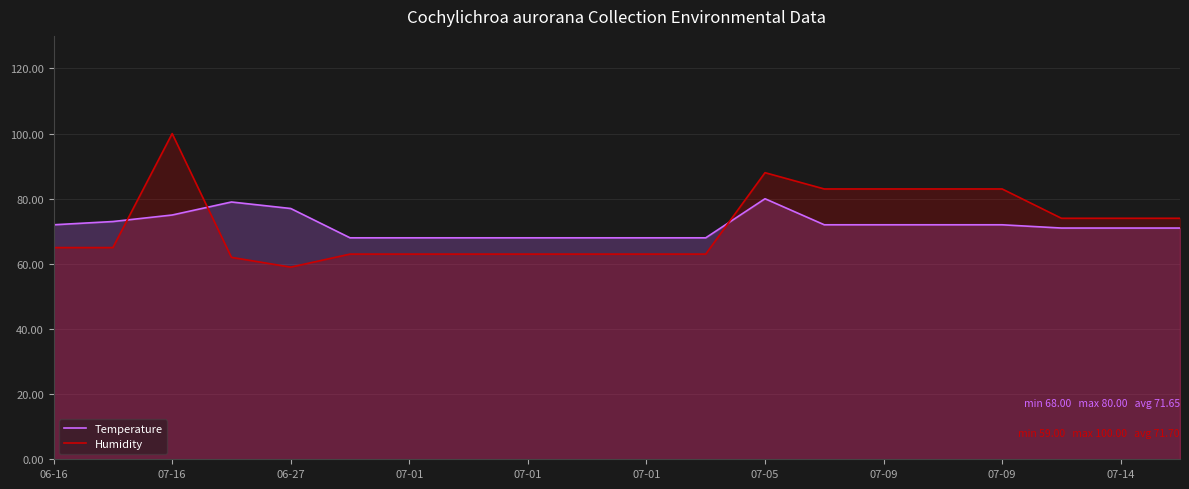

What are all the series names shown in the legend?

Temperature, Humidity